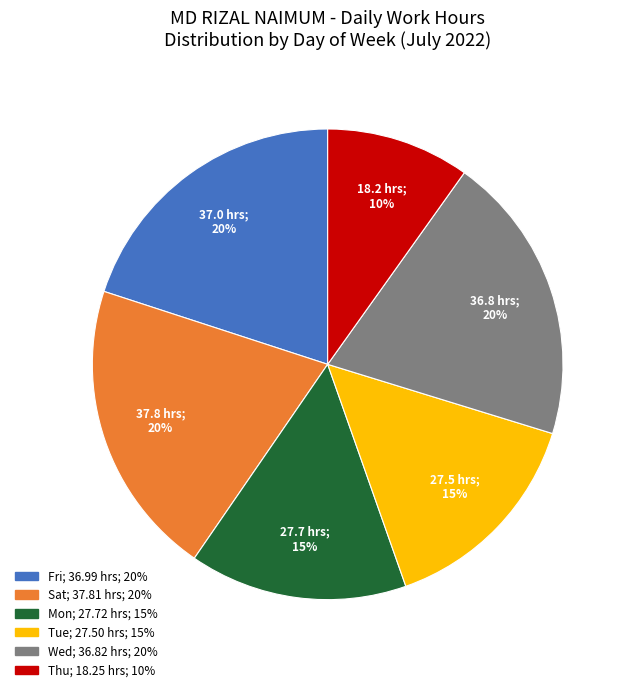

To the nearest percent, what is the average slice percentage?

17%